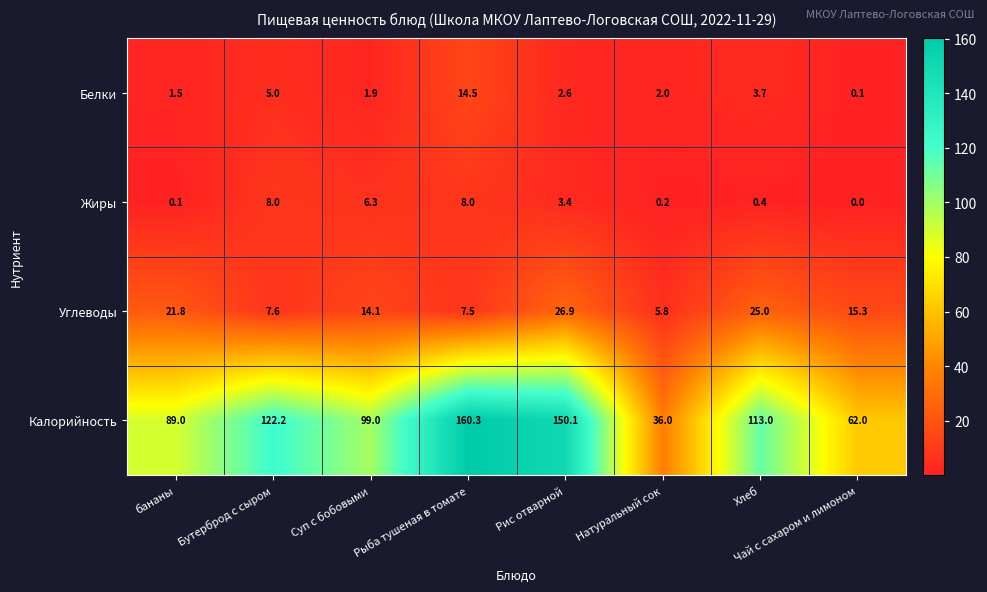

Is it true that Жиры equals 0.7 at Хлеб?

False